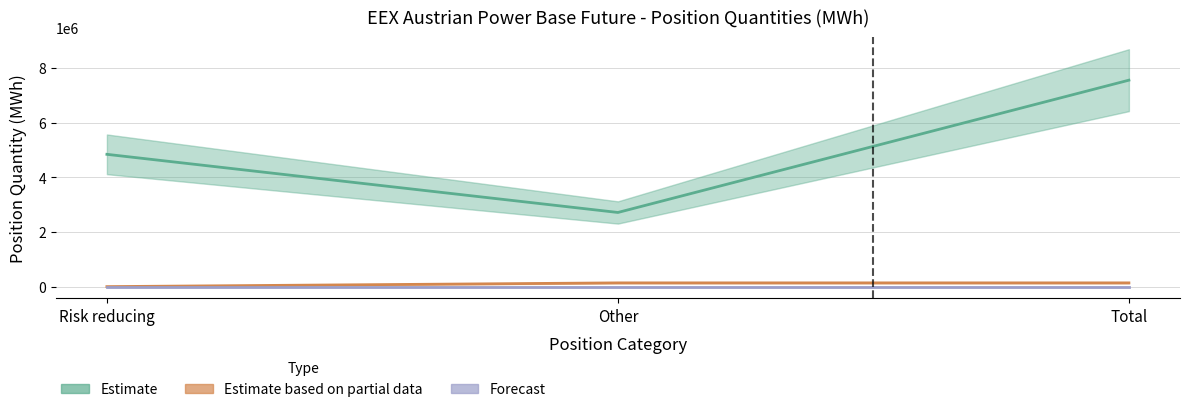

Which series has the widest spread of values?

Commercial Undertakings Long